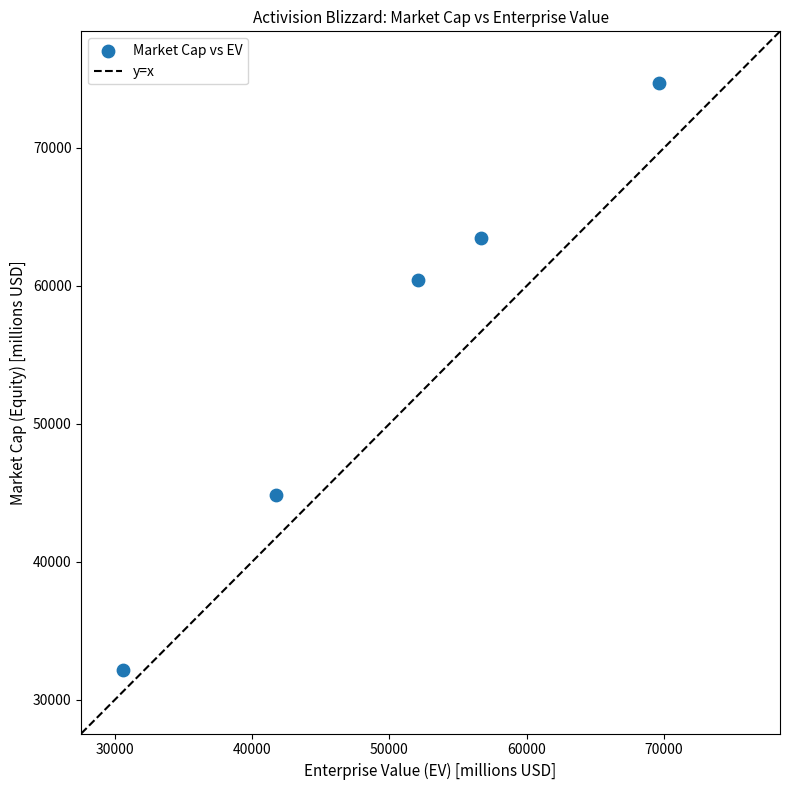

What Y value in the scatter plot is closest to 53445?

60444